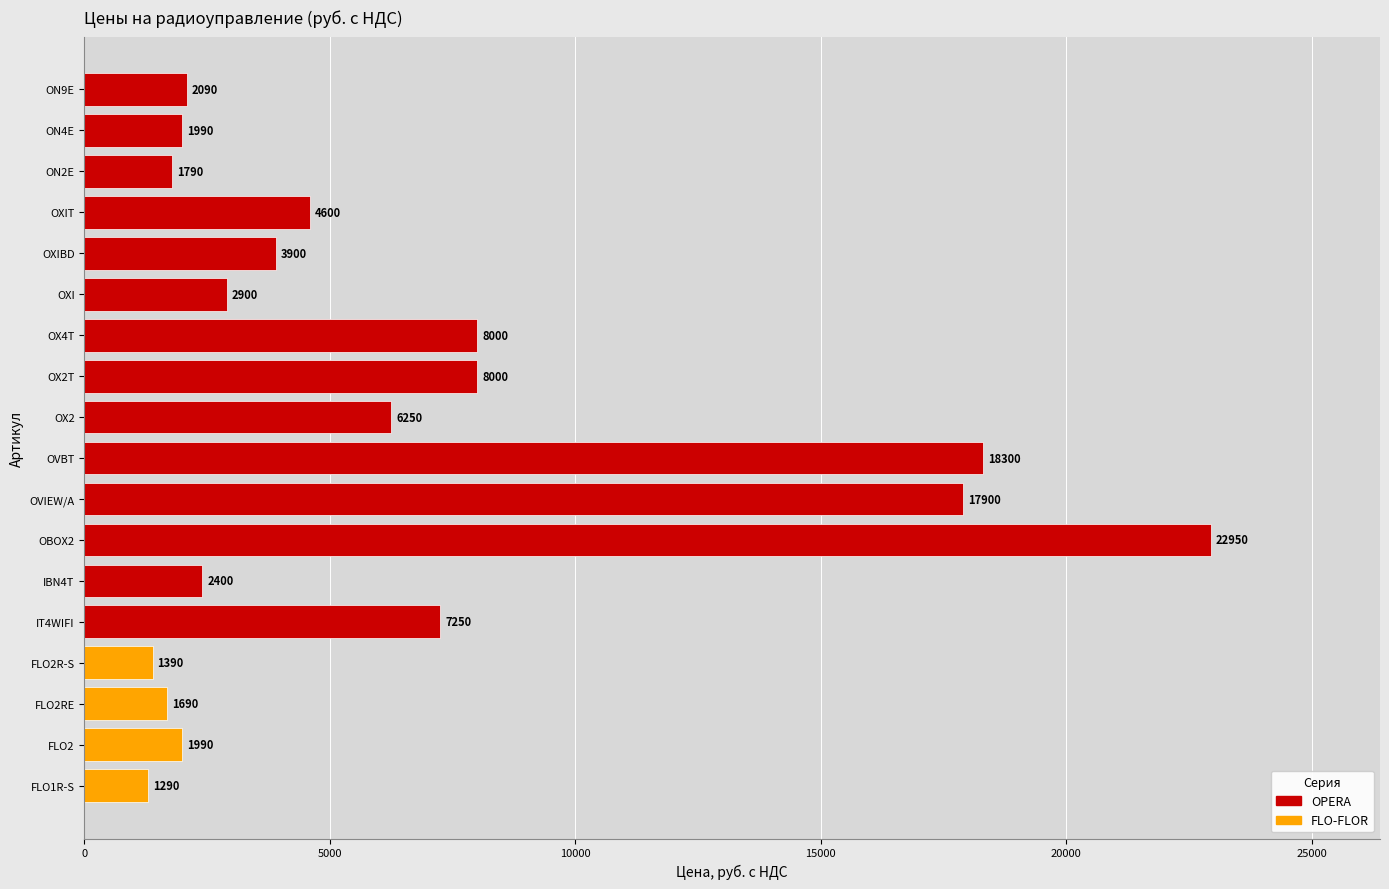

What position from the right is ON4E?

6